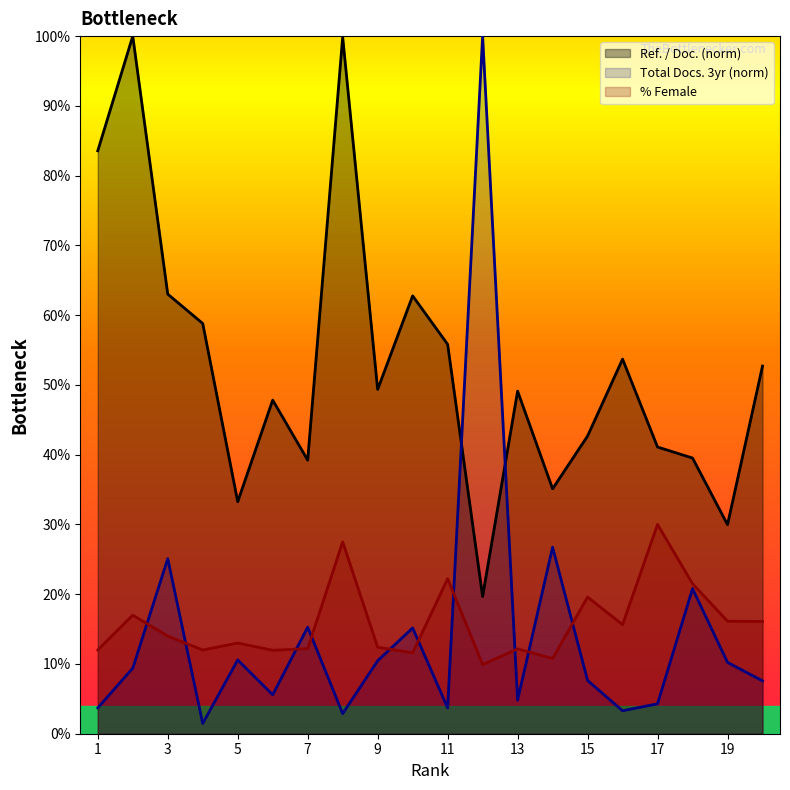

What is the minimum value shown in the chart?

1.5